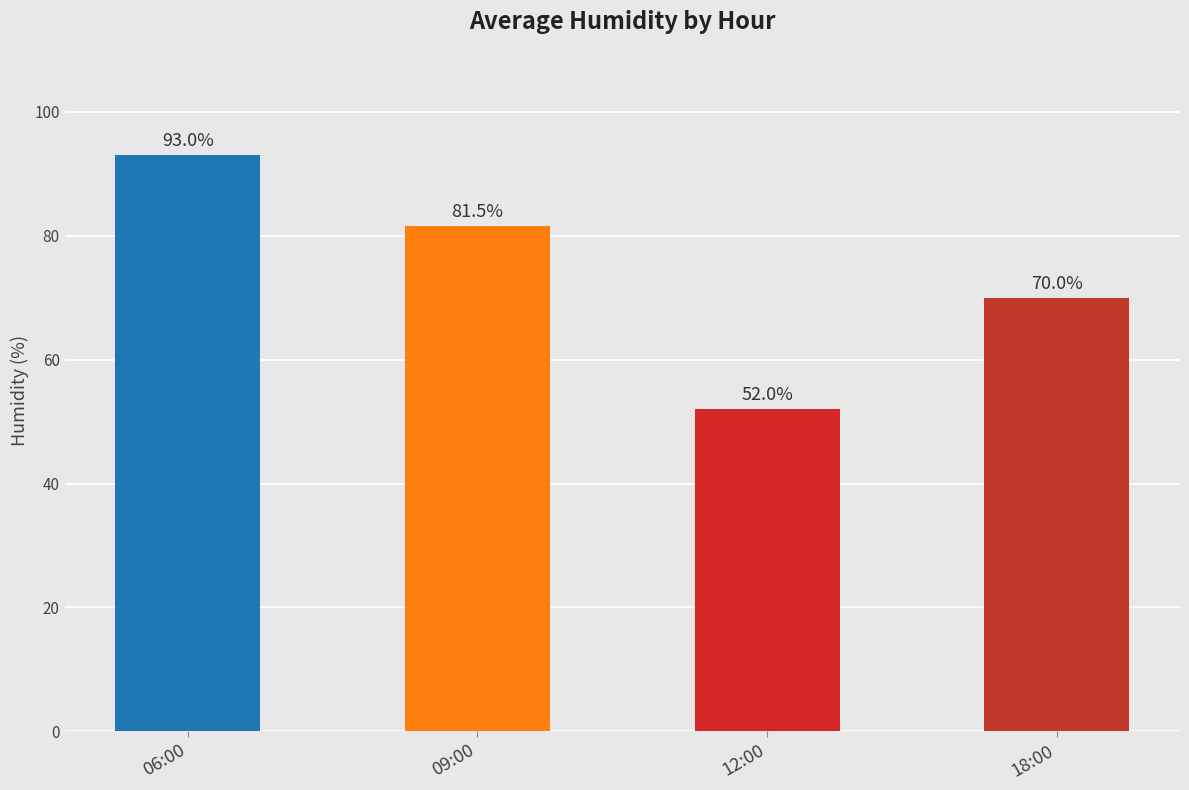

How many values are between 70 and 93?

3